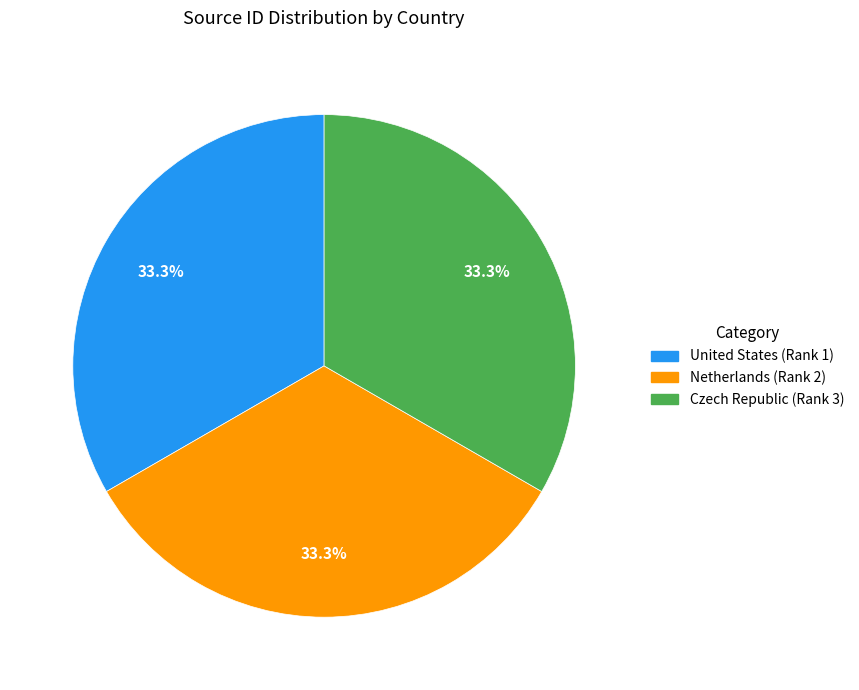

Is United States (Rank 1) the majority of the pie?

No